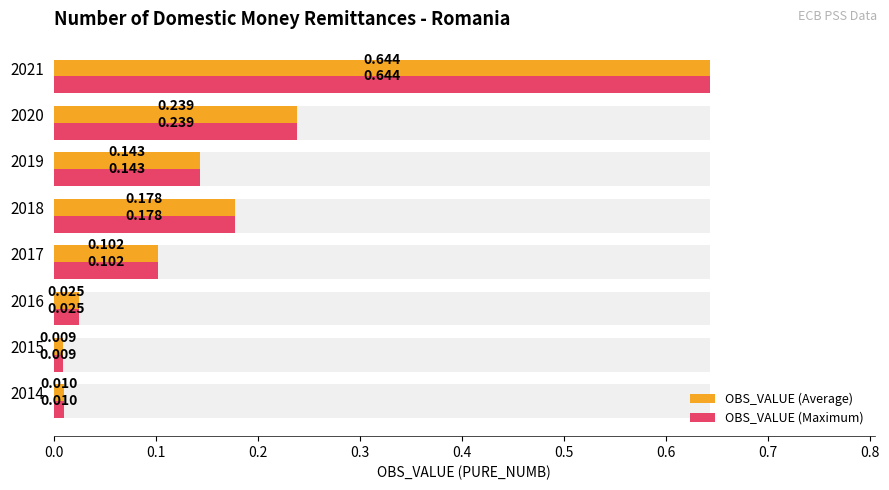

Is the value of OBS_VALUE (Average) at 2015 greater than the value of OBS_VALUE (Maximum) at 2017?

No